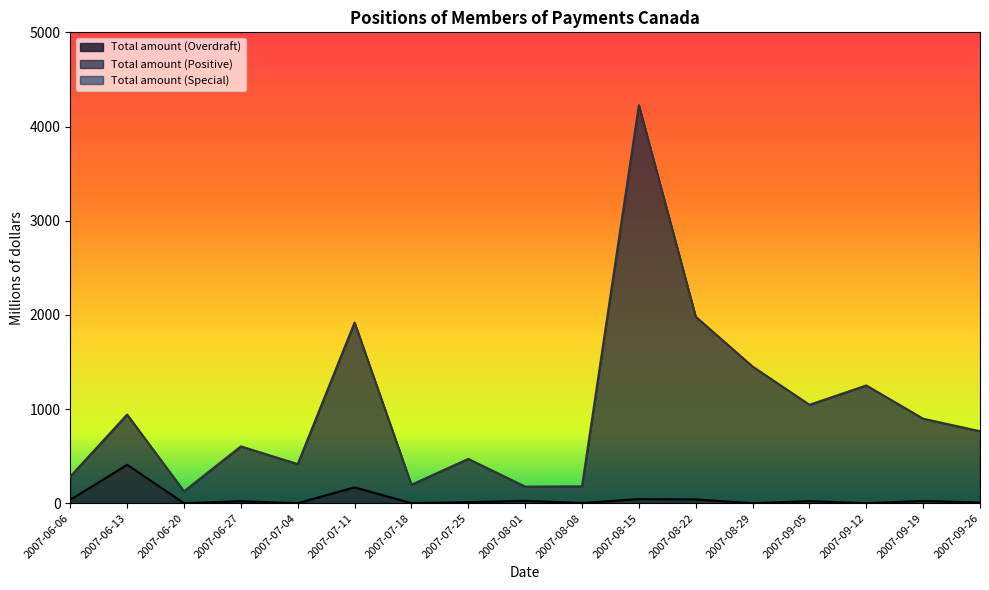

What is the label of the 16th point from the right?

2007-06-13